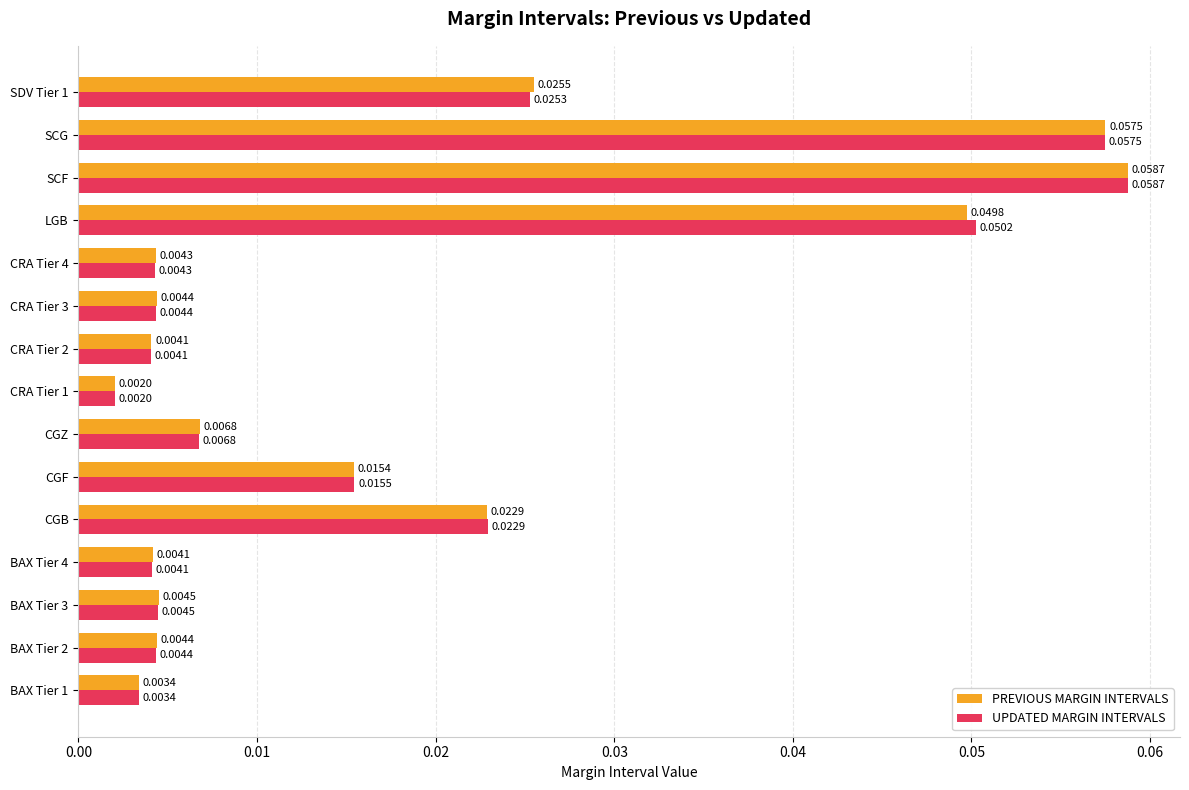

What is the sum of all PREVIOUS MARGIN INTERVALS values?

0.3